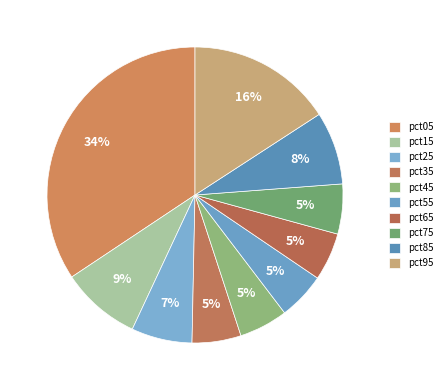

To the nearest percent, what is the difference between the pct55 and pct05 slice percentages?

29%